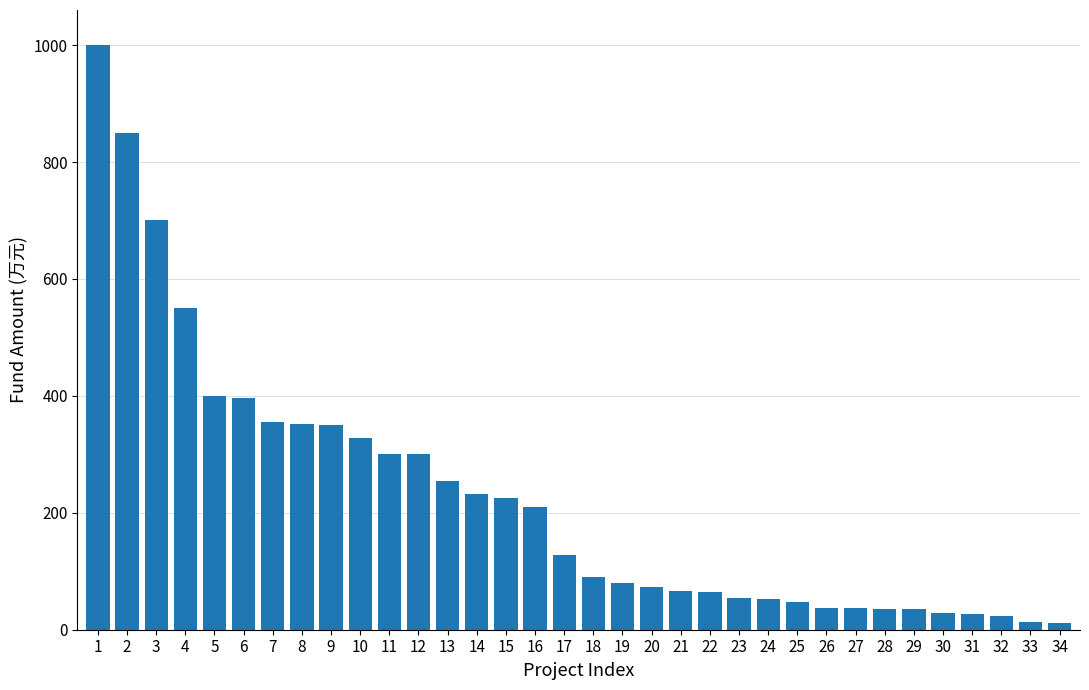

What is the ratio of the value at 25 to the value at 32?

2.1